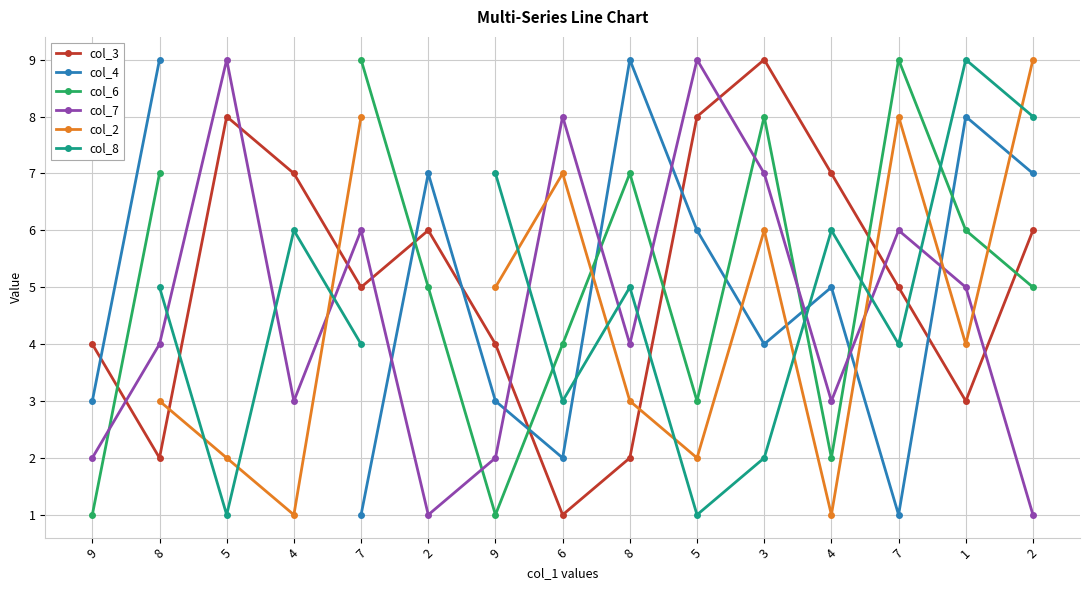

Is it true that col_7 equals 9.0 at 5?

True